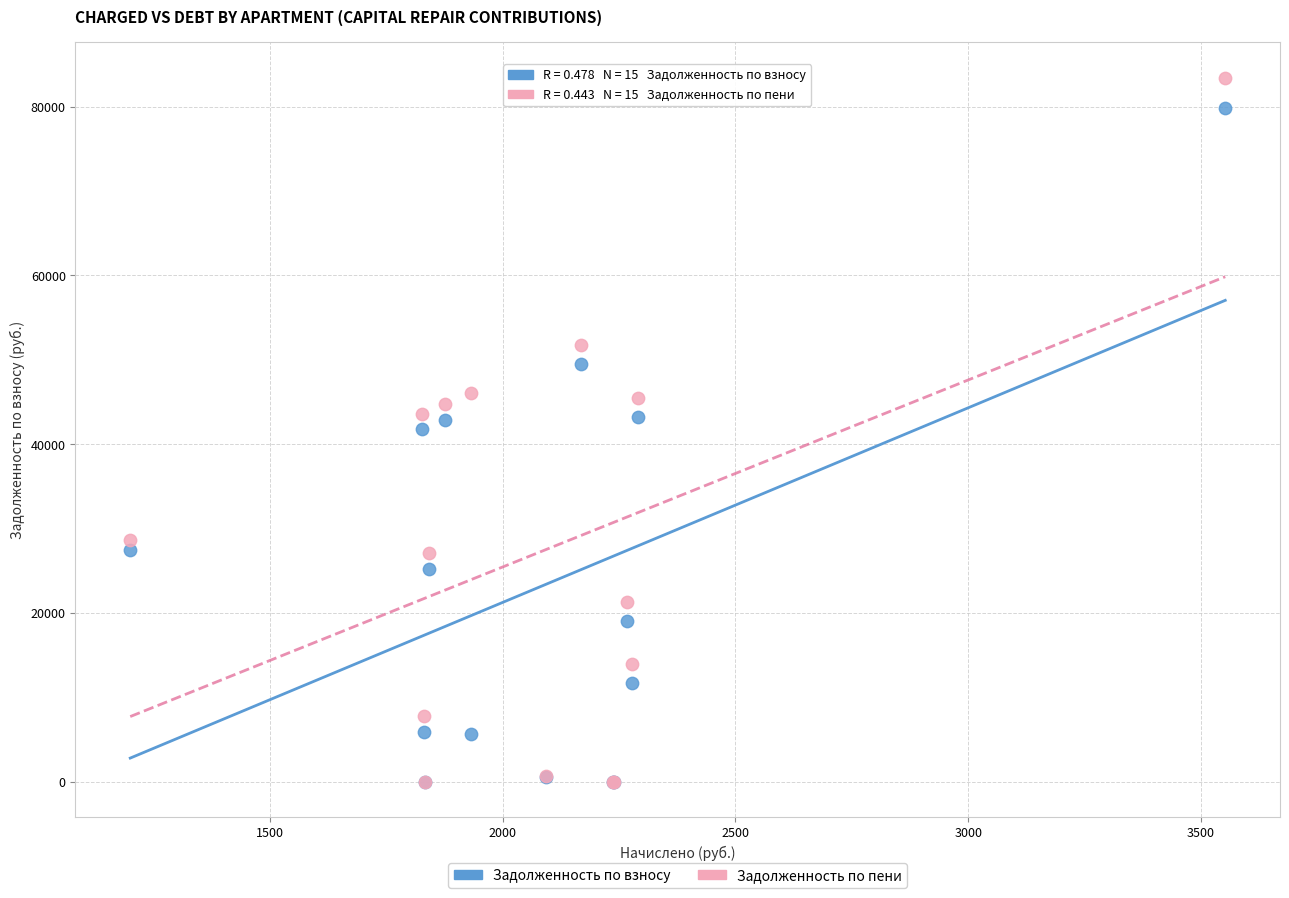

In the Задолженность по взносу series, what Y value is closest to 39942?

41769.8